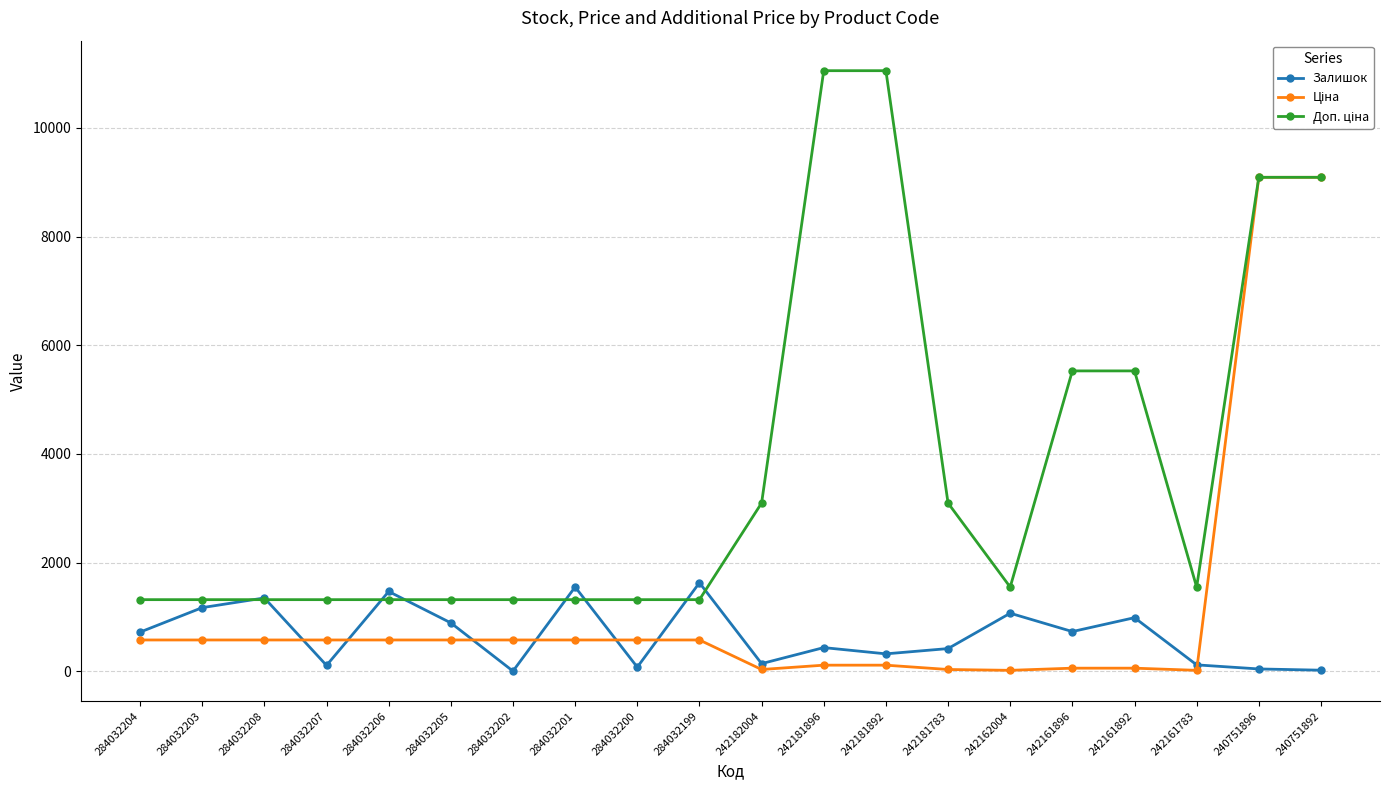

Which series changed the most between 284032203 and 284032202?

Залишок